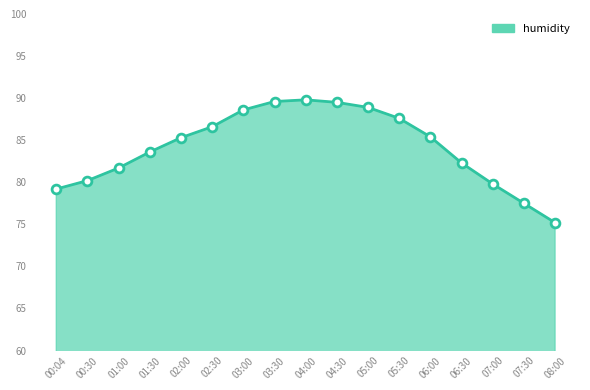

Which series reaches the maximum Y coordinate?

humidity_line